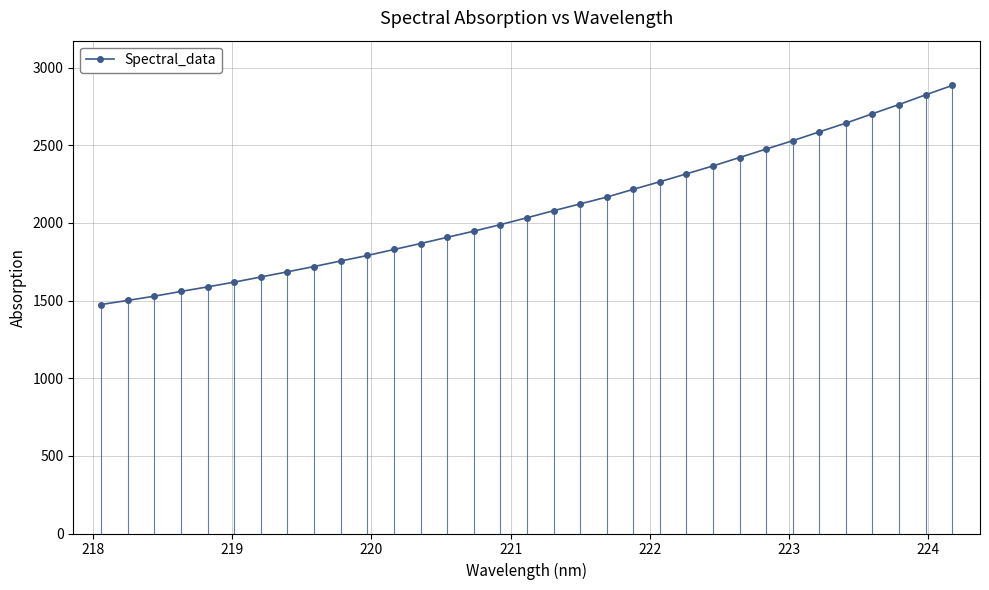

What is the average value?

2085.1